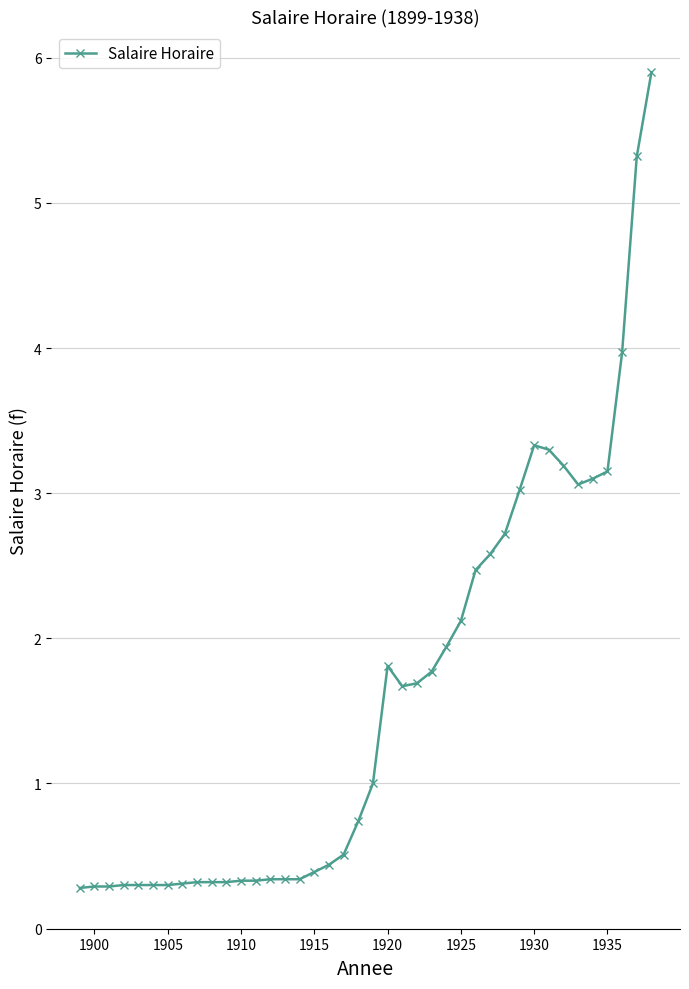

Is this an area chart (filled region under the line)?

No